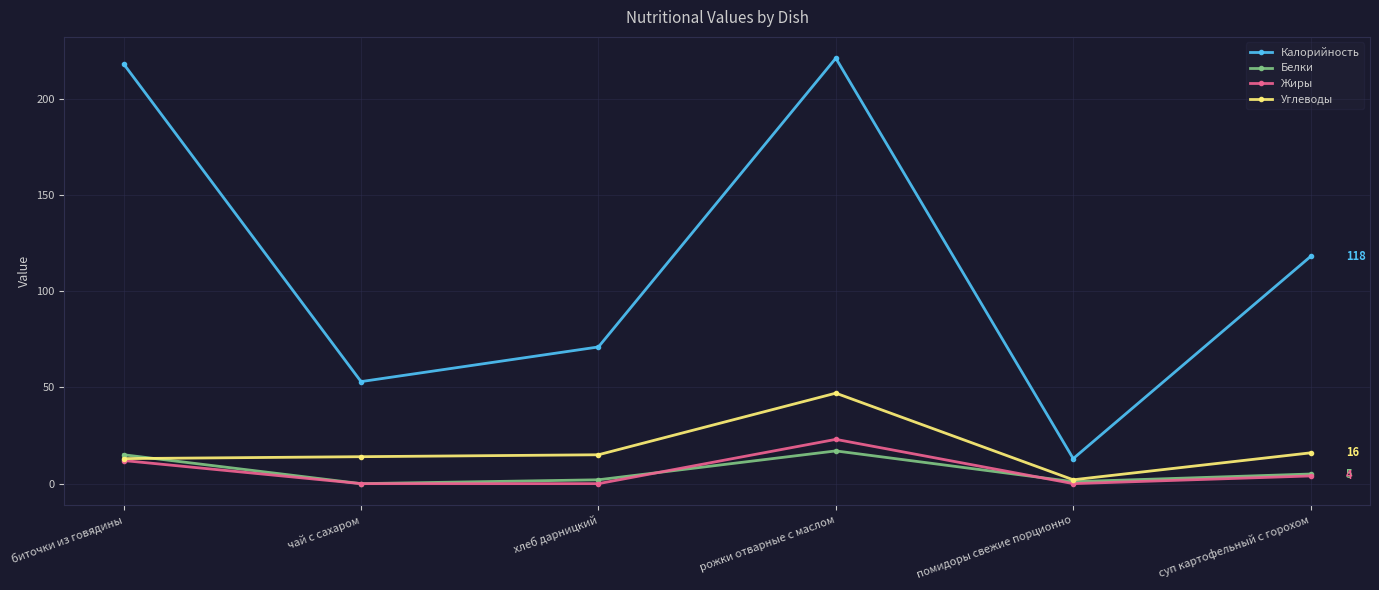

Where is Белки nearest to the value 8?

суп картофельный с горохом